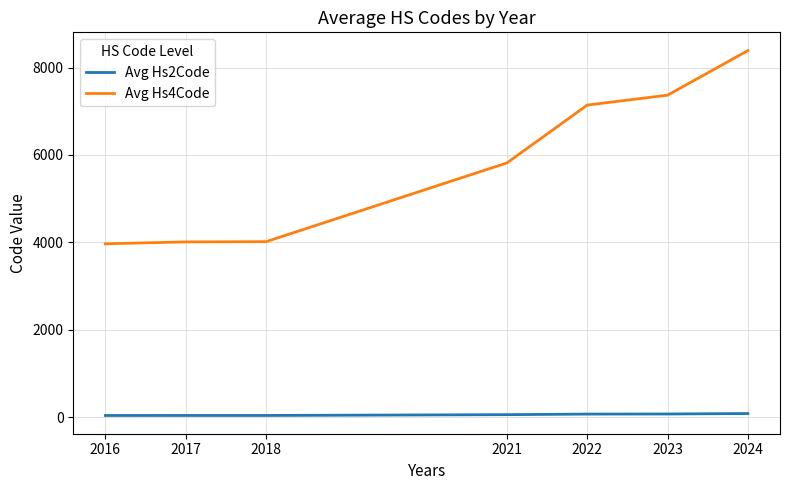

Is this an area chart (filled region under the line)?

No